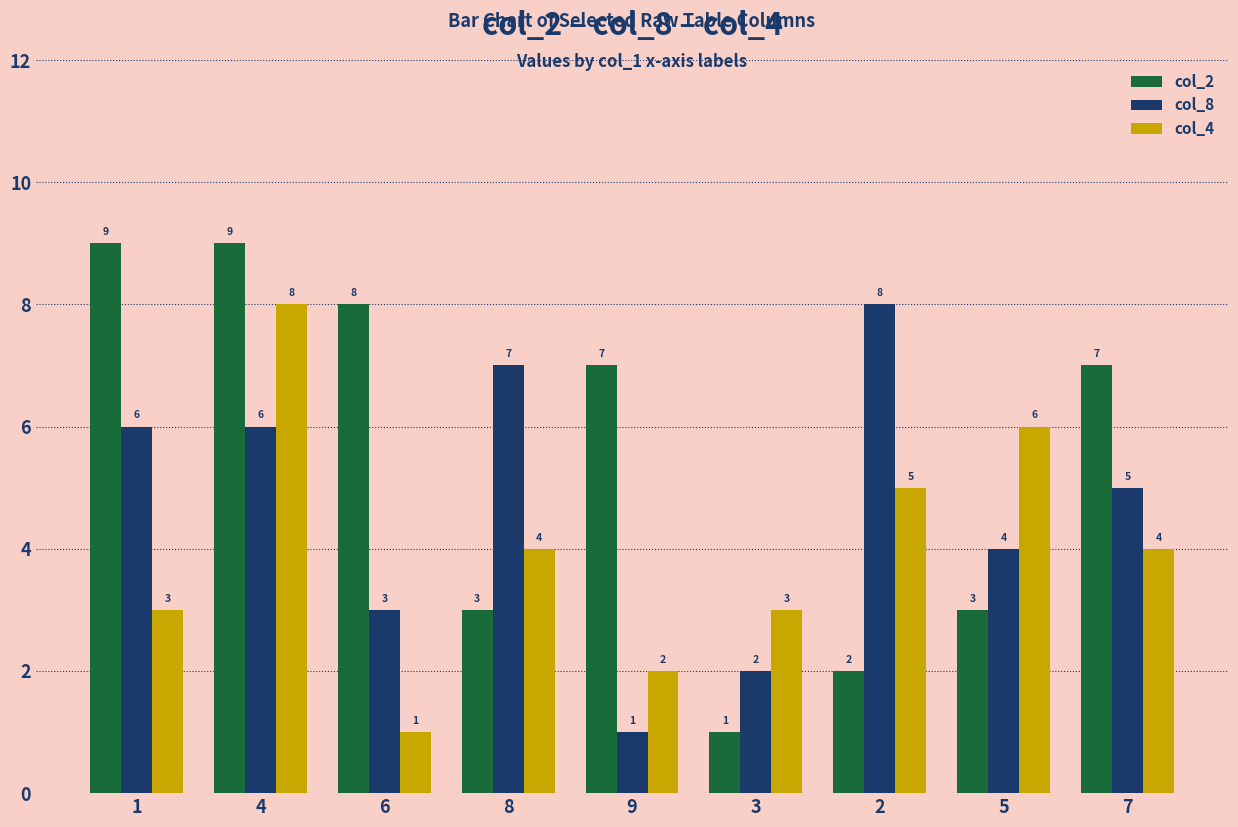

What is the spread (max minus min) of values at 4?

3